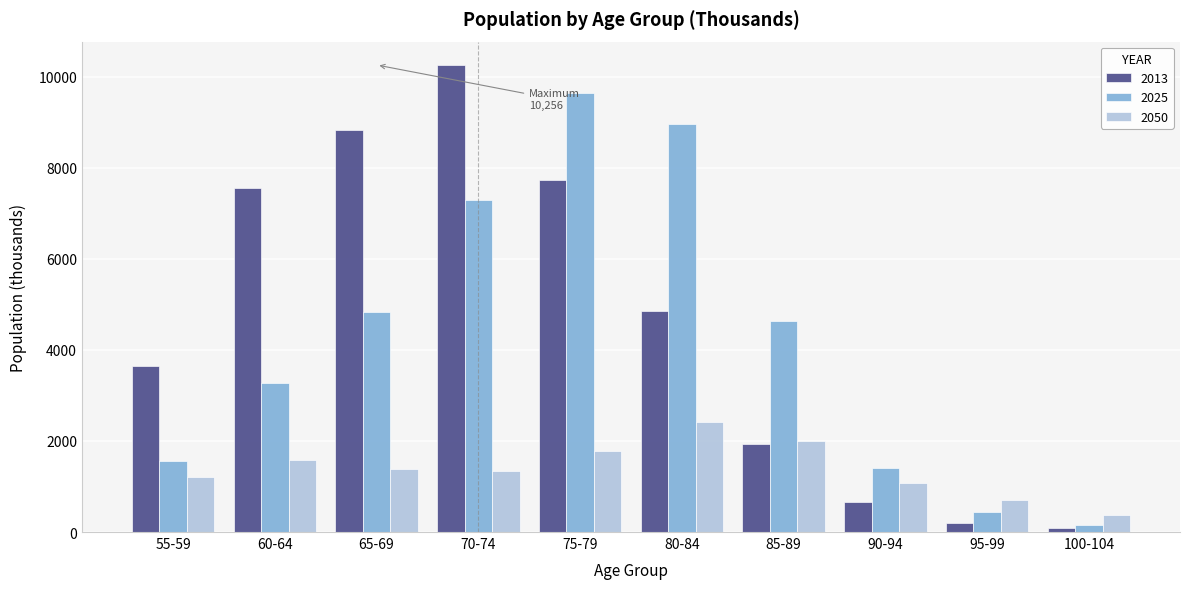

Reading left to right, extract all data points from this chart.

2013: 3649.9	7558.8	8832.2	10256.1	7736.7	4851.4	1932.9	652.8	190.5	80.3
2025: 1564.5	3273.4	4826.1	7280.2	9644.7	8951.4	4632.1	1412.1	446.8	154.4
2050: 1211.5	1583.9	1391.4	1347.0	1789.6	2426.7	1989.2	1076.0	696.8	369.2